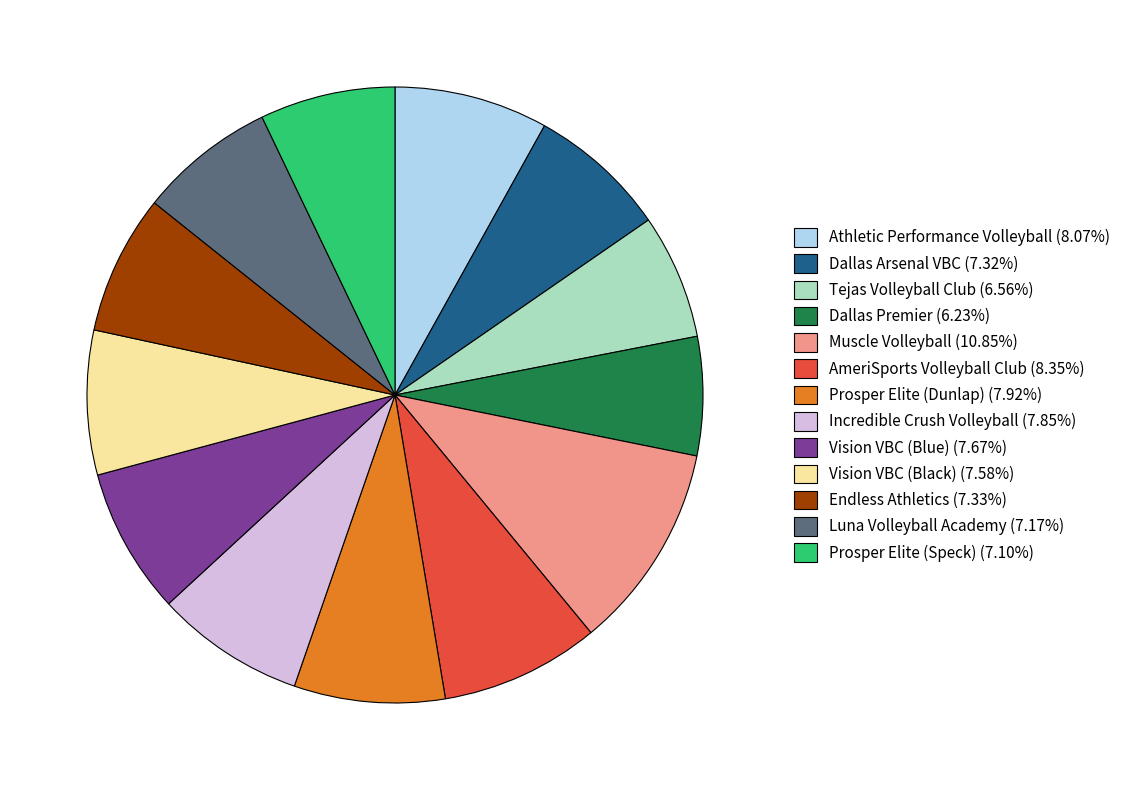

Is it true that AmeriSports Volleyball Club is 8% of the pie?

True